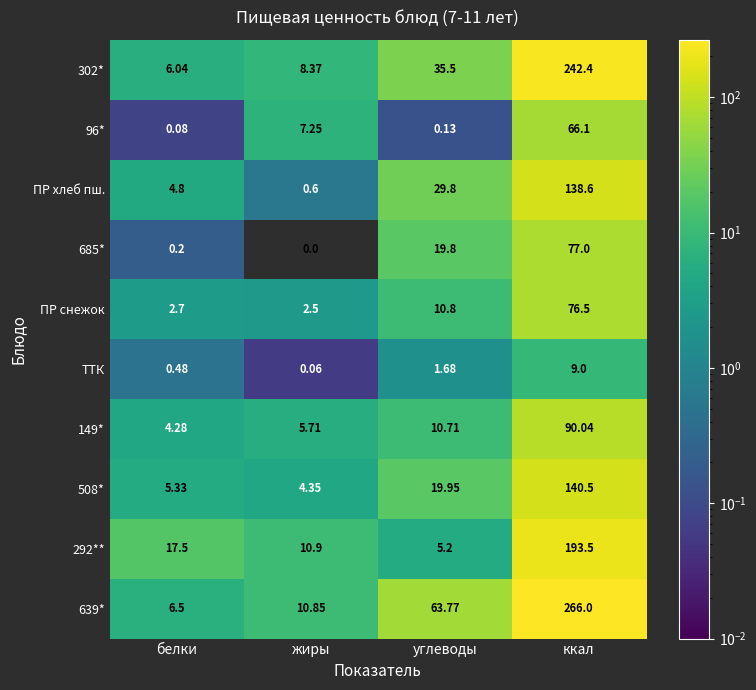

Which series has the largest total across all categories?

639*